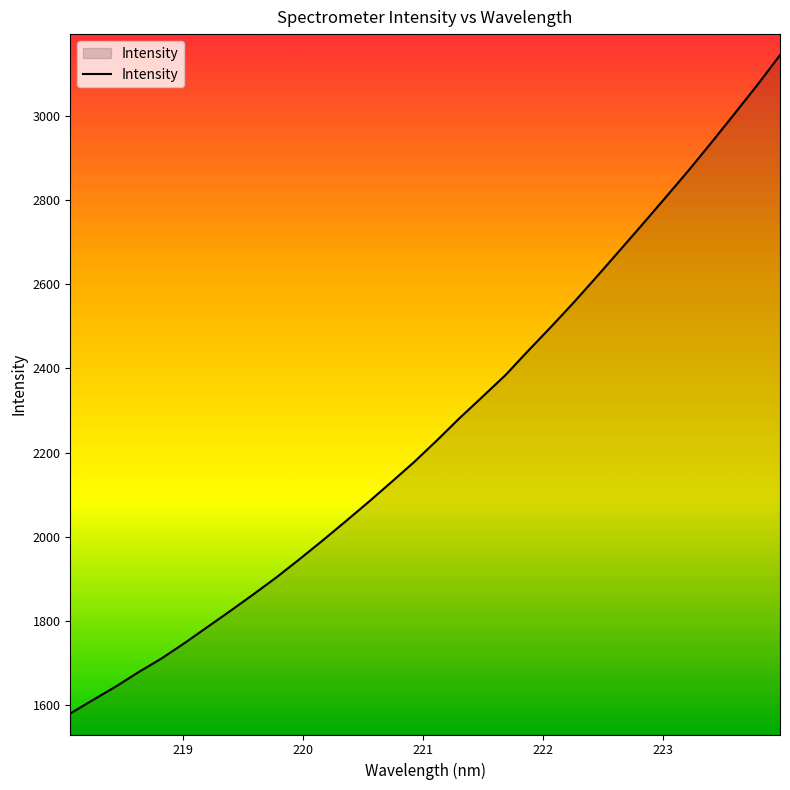

What is the difference between the maximum and minimum values?

1564.9